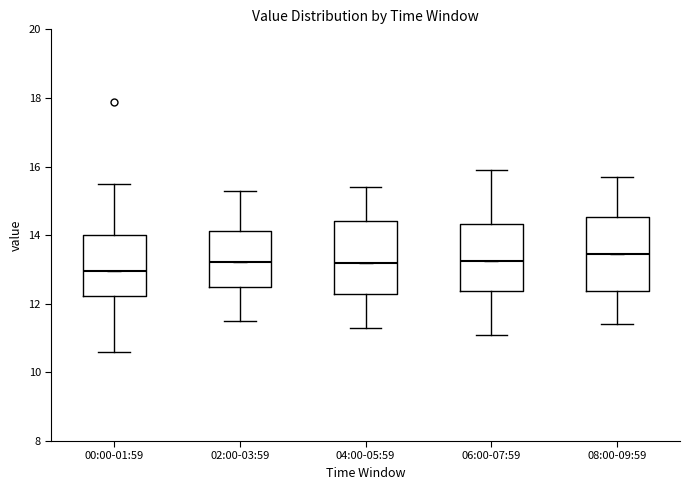

Where does the upper whisker of the box for 04:00-05:59 end on the y-axis? The values are not printed on the chart, so give them approximately, as read against the axis.

15.4